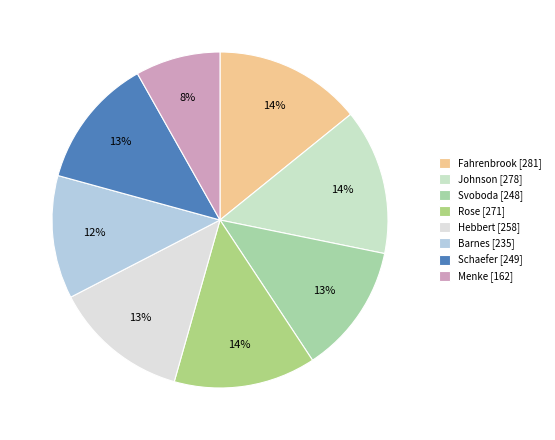

What percentage is the Hebbert slice, to the nearest percent?

13%